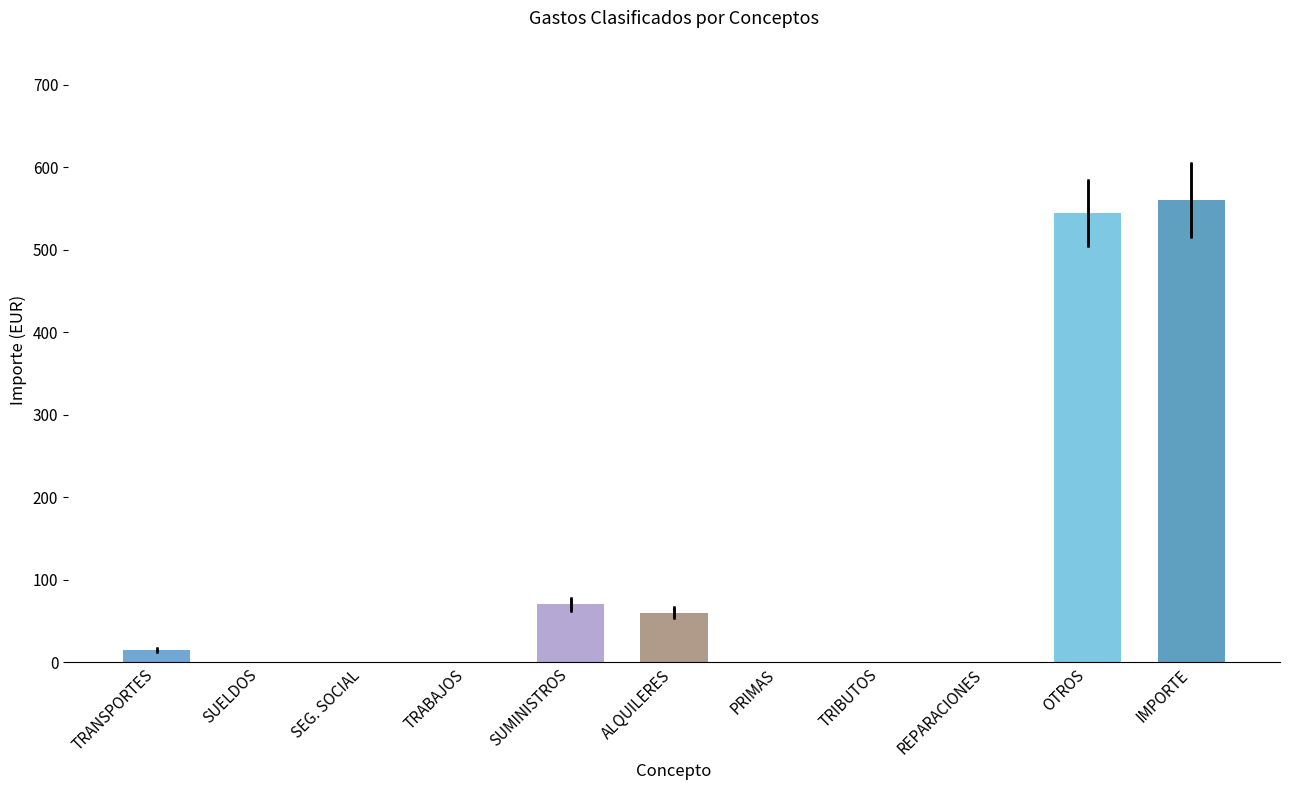

What is the average value?

113.7